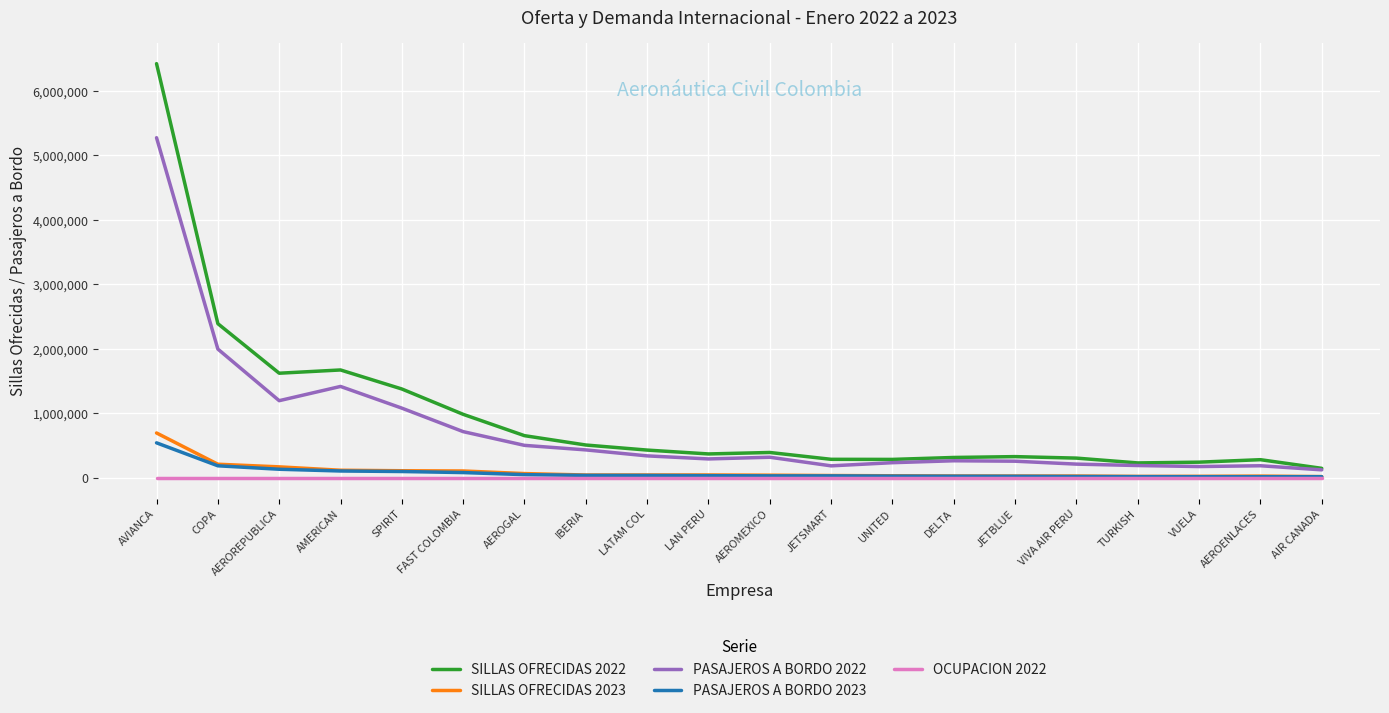

At which category is the sum across all series the highest?

AVIANCA